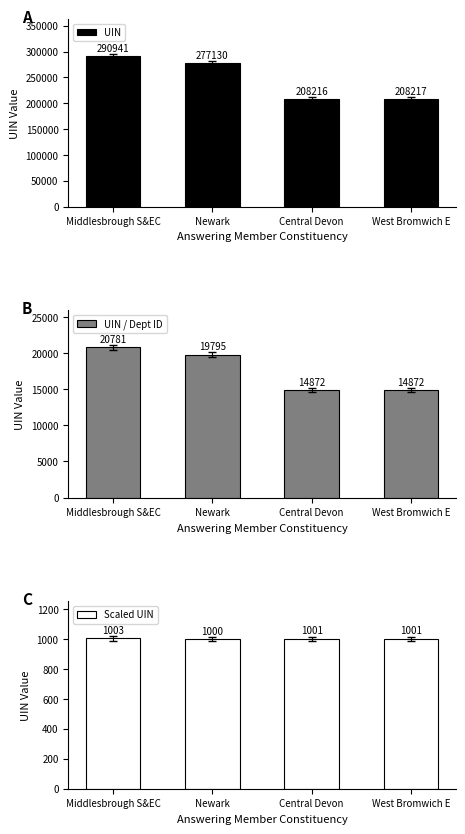

How many bars are there in total?

12